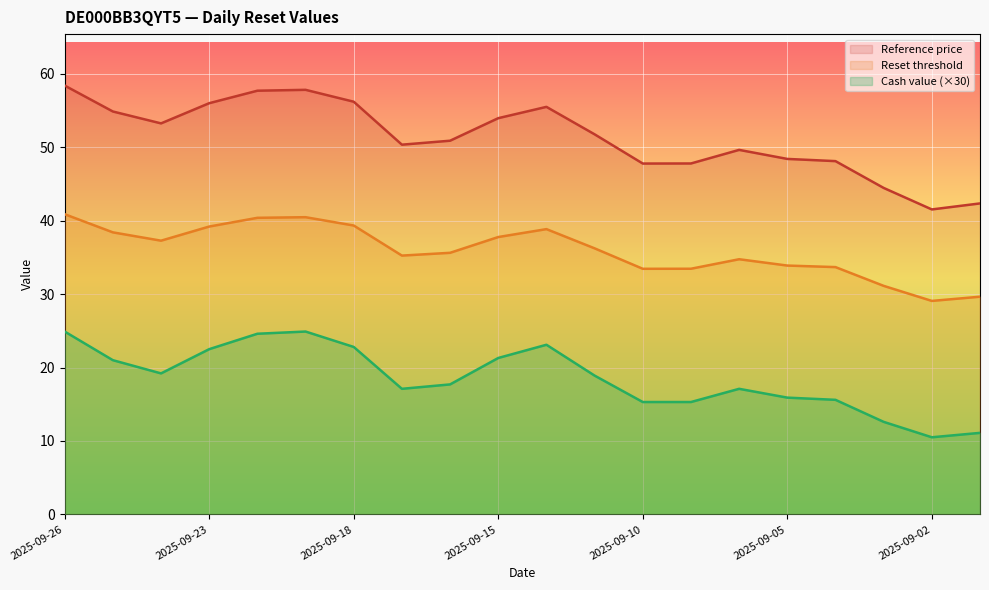

How many distinct data groups are displayed?

3